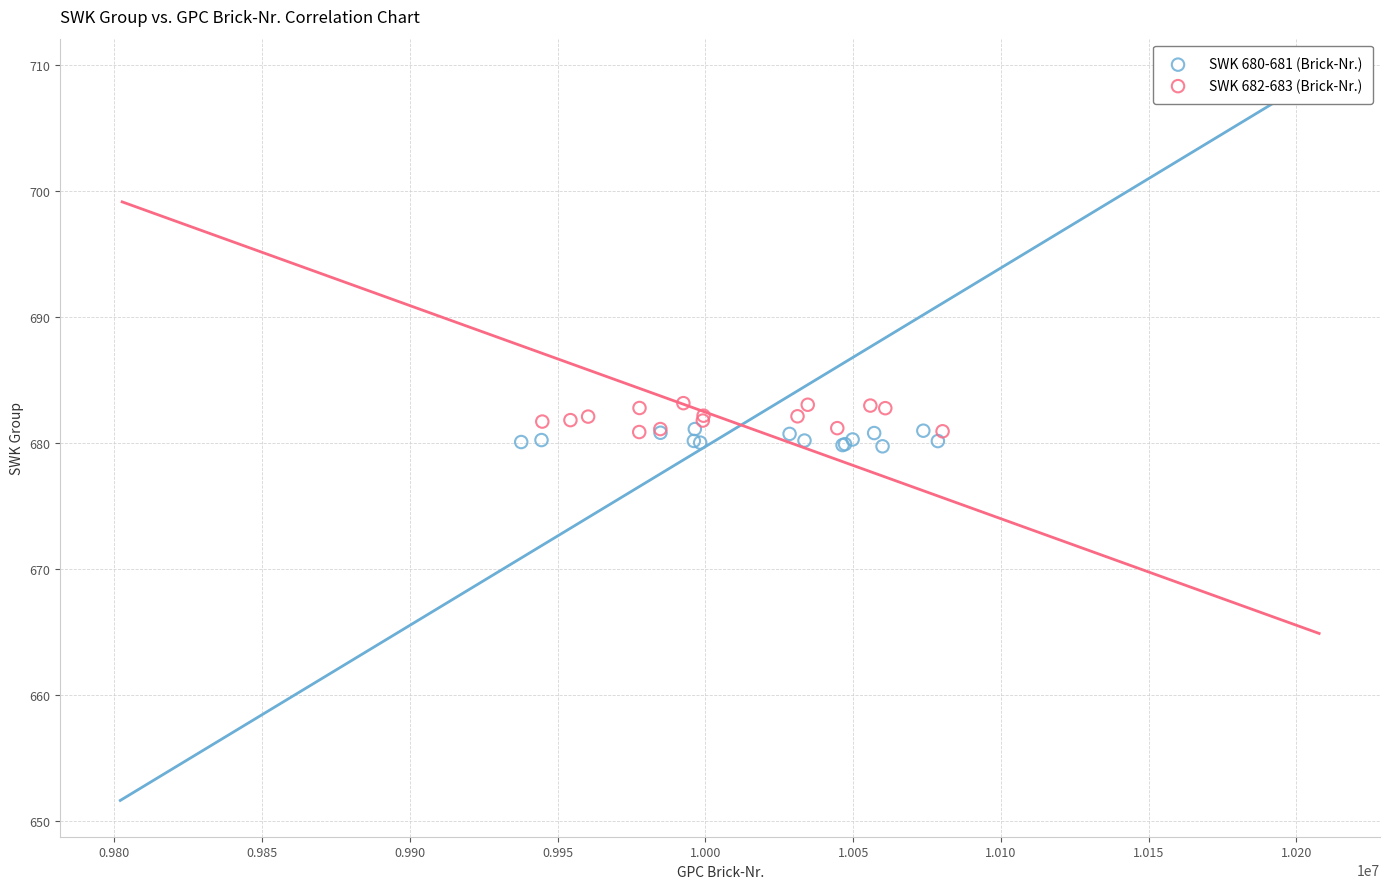

What are all the series names shown in the legend?

SWK 680-681 (Brick-Nr.), SWK 682-683 (Brick-Nr.)